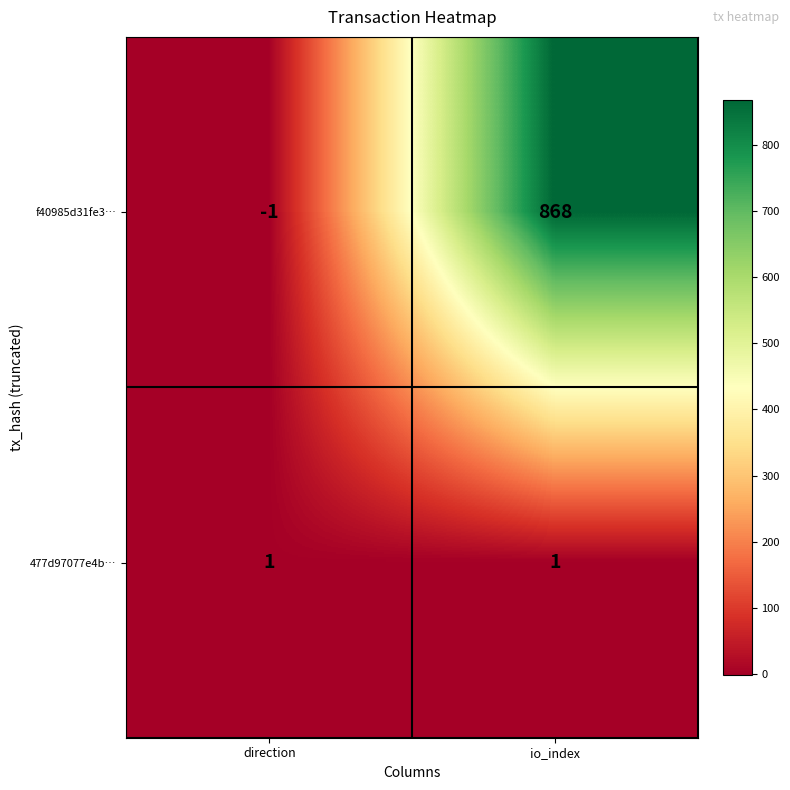

Between direction and io_index, which series saw the biggest shift?

f40985d31fe3…